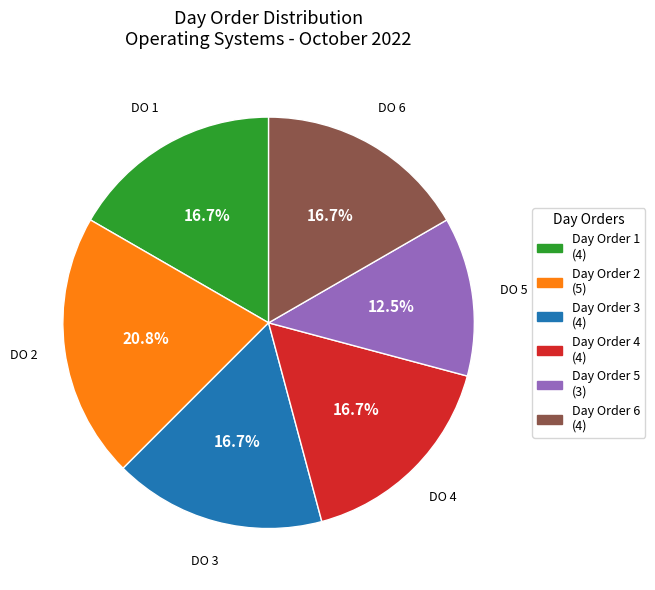

What percentage is NOT represented by Day Order 4?

83.3%